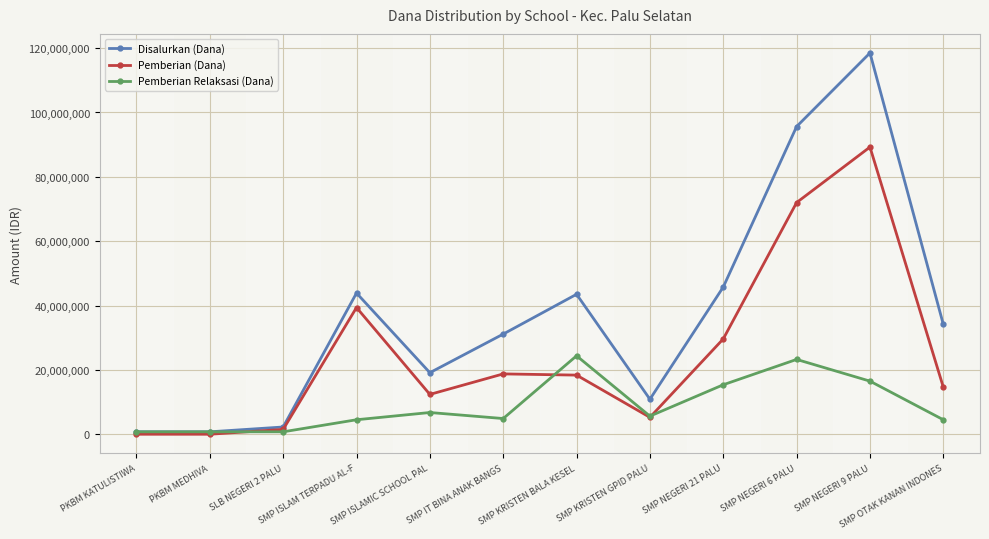

List the series in order of their peak value, highest first.

Disalurkan (Dana), Pemberian (Dana), Pemberian Relaksasi (Dana)